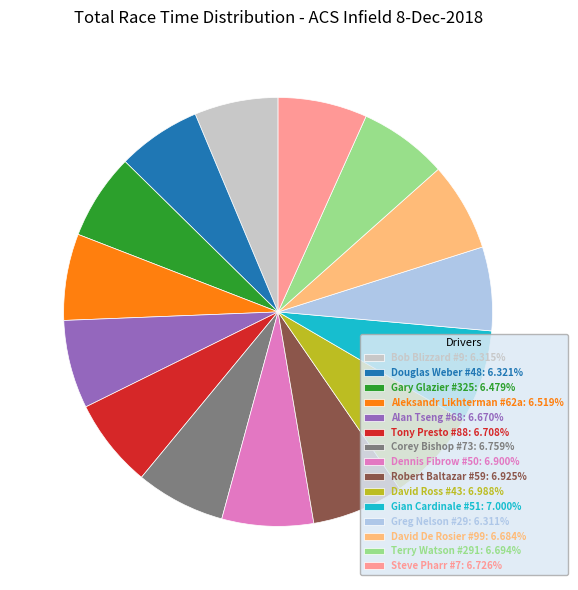

Does any single category account for the majority?

No